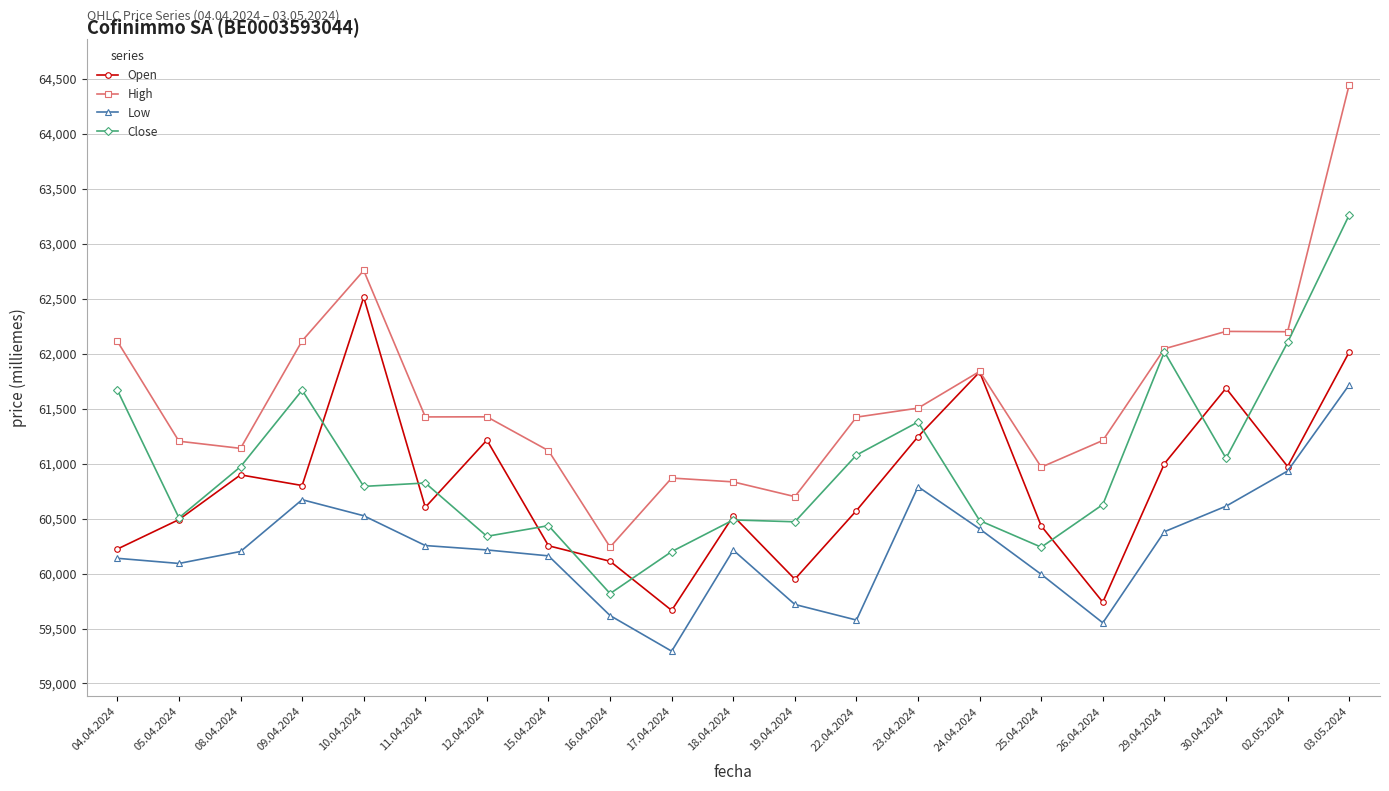

Between 15.04.2024 and 17.04.2024, which series saw the biggest shift?

Low